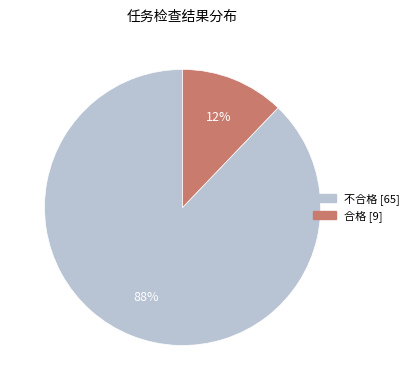

The 不合格 slice represents 88% of the pie. True or false?

True